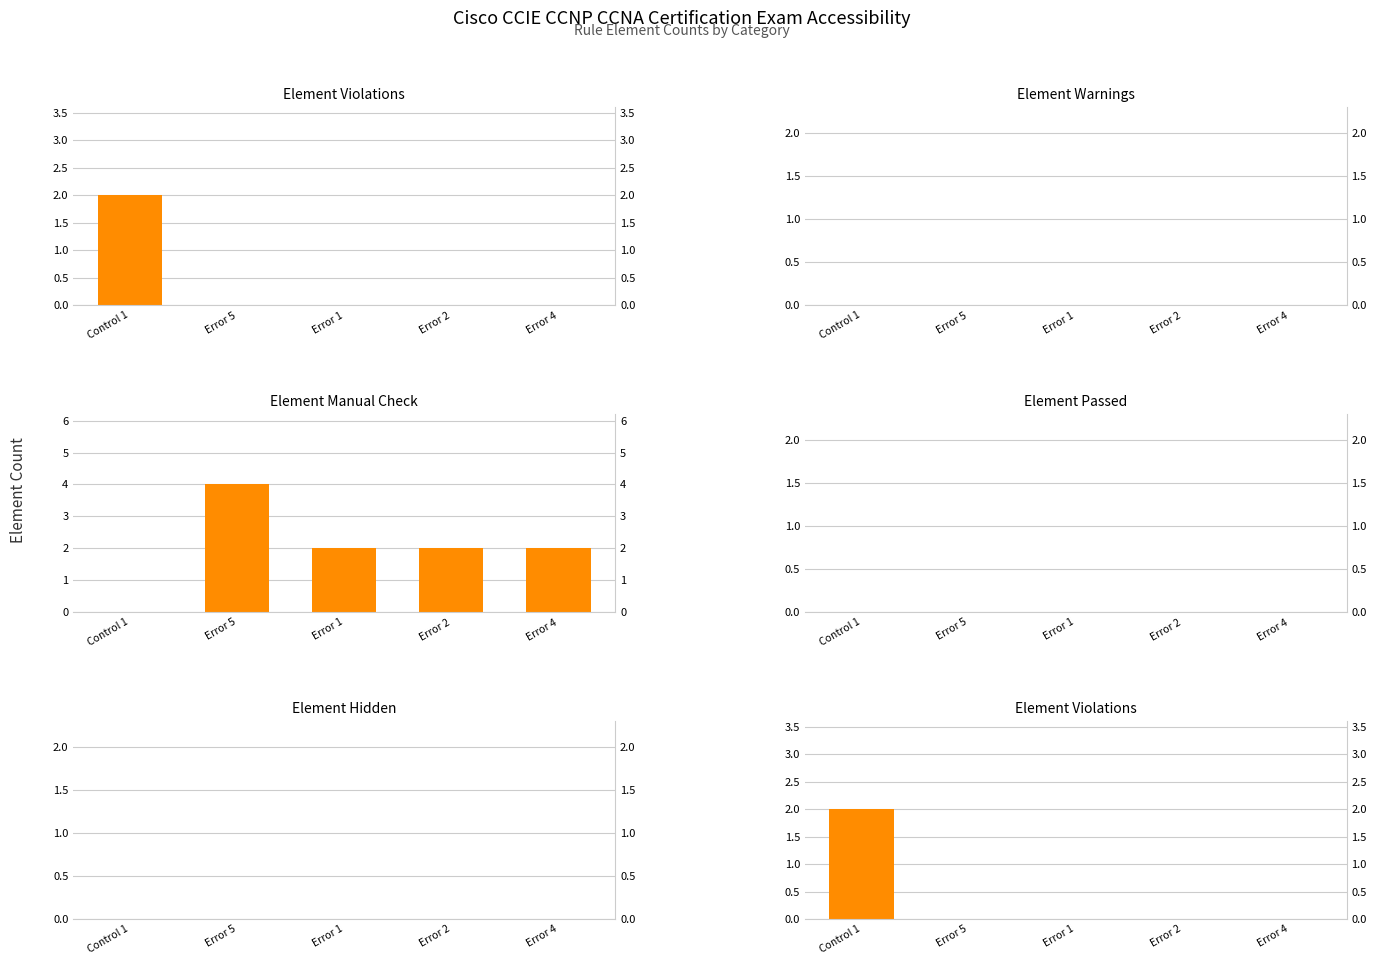

Between Error 5 and Error 2, which series saw the biggest shift?

Element Manual Check